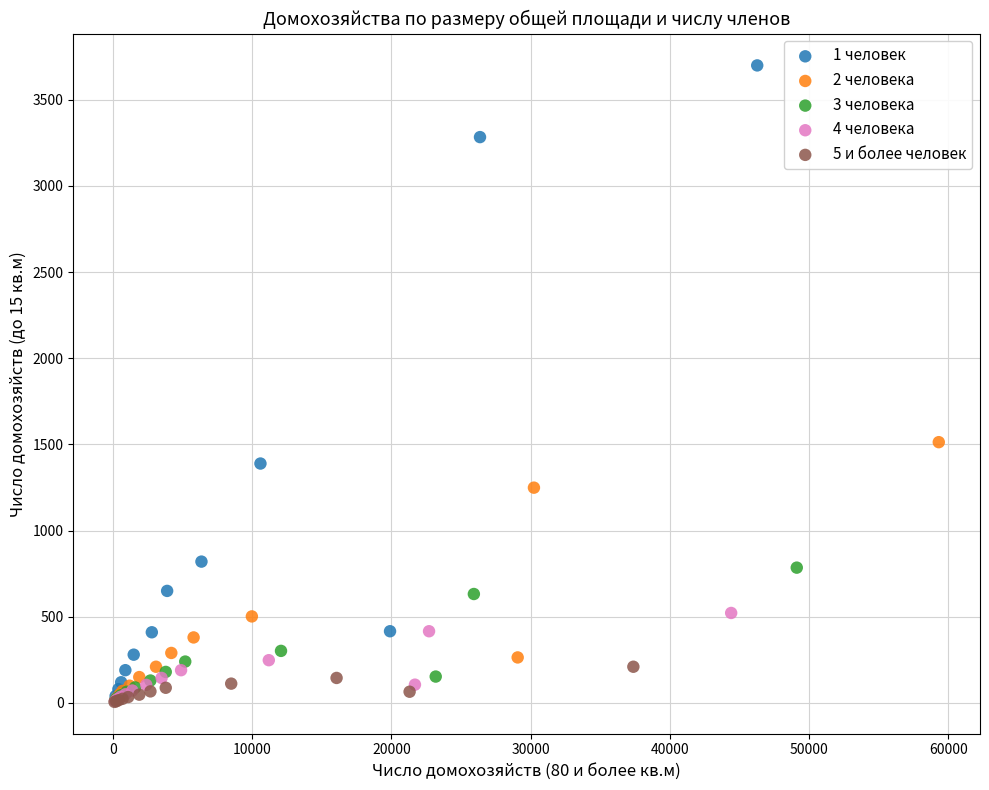

Which series has the widest spread of Y values?

1 человек